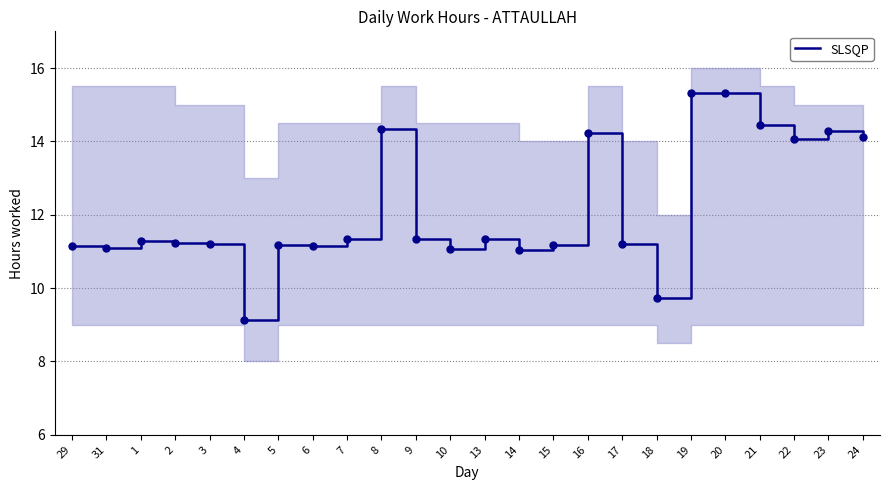

Reading left to right, extract all data points from this chart.

29=11.2	31=11.1	1=11.3	2=11.2	3=11.2	4=9.1	5=11.2	6=11.2	7=11.3	8=14.3	9=11.3	10=11.1	13=11.3	14=11.0	15=11.2	16=14.2	17=11.2	18=9.7	19=15.3	20=15.3	21=14.4	22=14.1	23=14.3	24=14.1